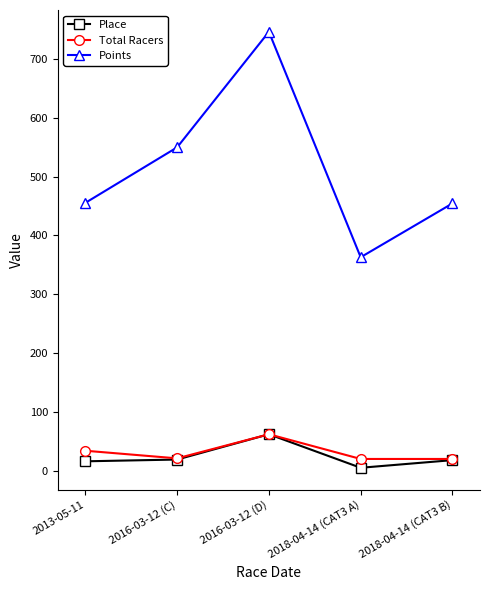

What is the difference between the maximum and minimum values in the Total Racers series?

42.0